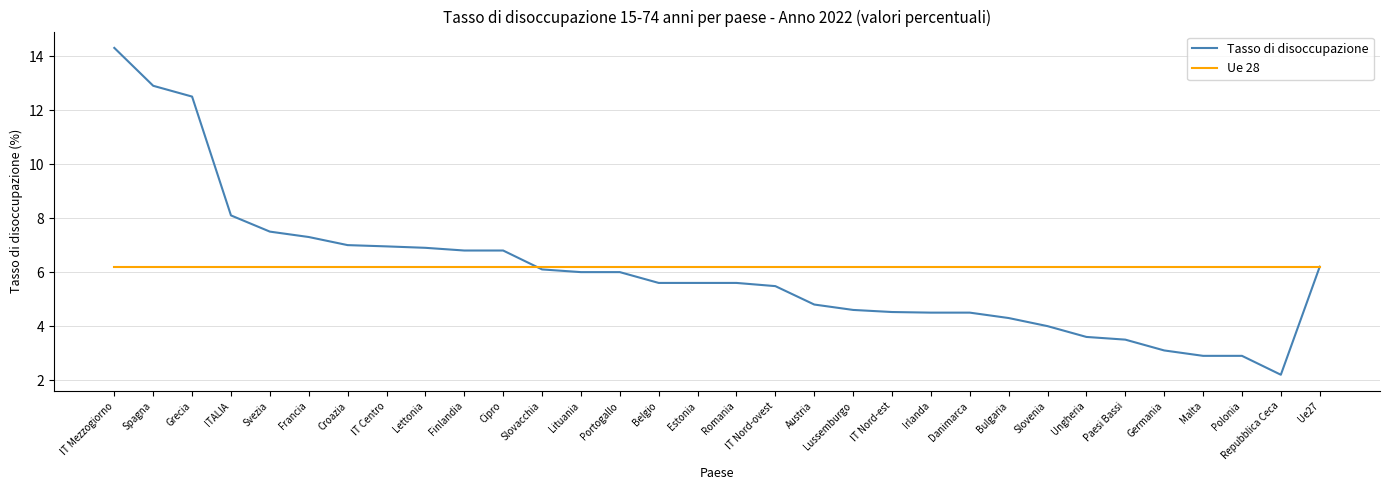

True or false: Ue 28 has a value of 10.3 at Bulgaria.

False